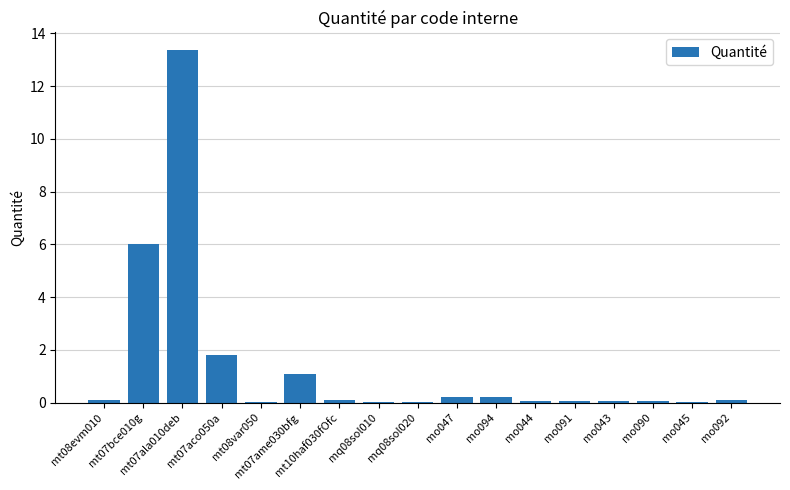

At which category does the chart reach its peak across all series?

mt07ala010deb